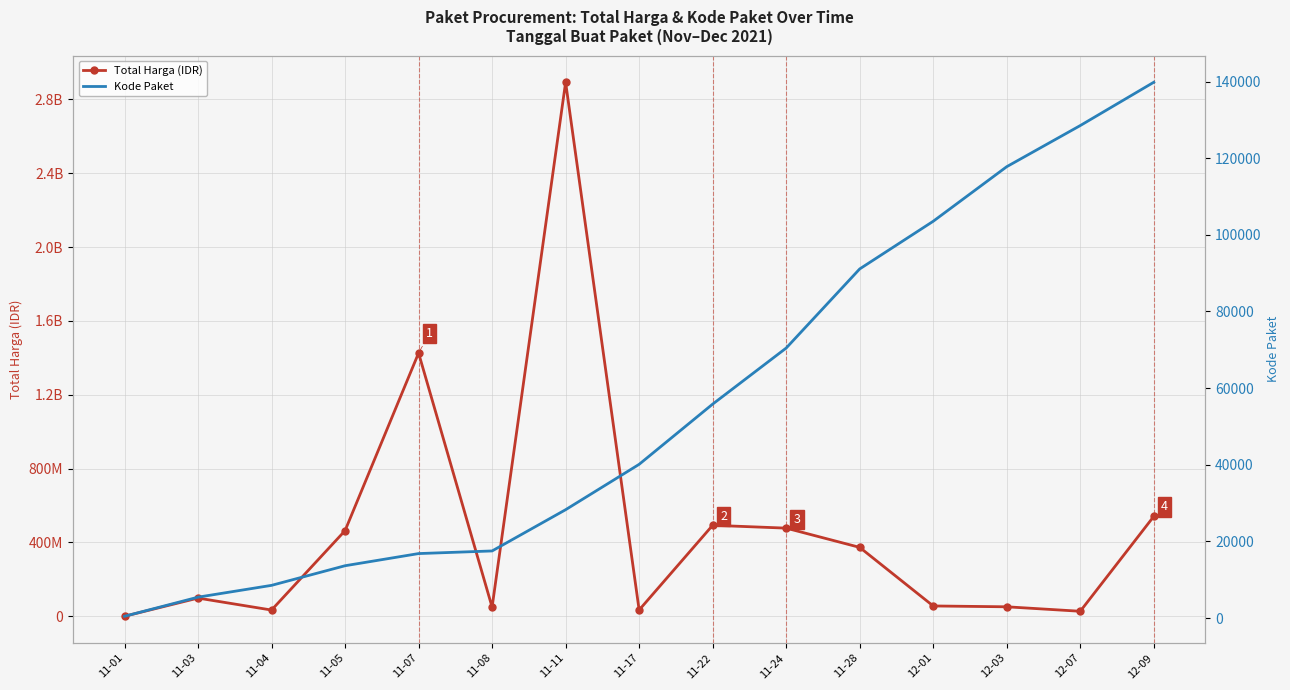

List the series in order of their peak value, lowest first.

Kode Paket, Total Harga (IDR)